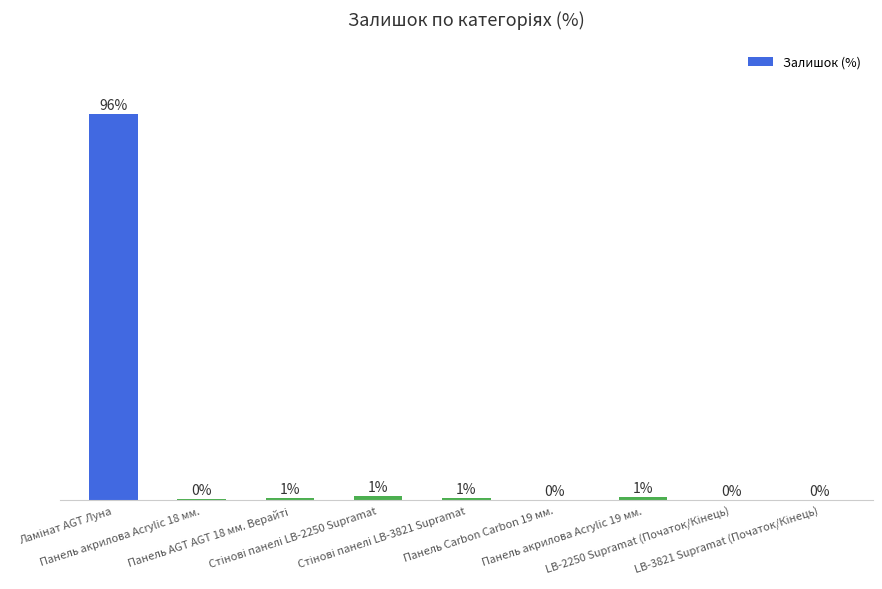

At which label is the value closest to 47?

Стінові панелі LB-2250 Supramat